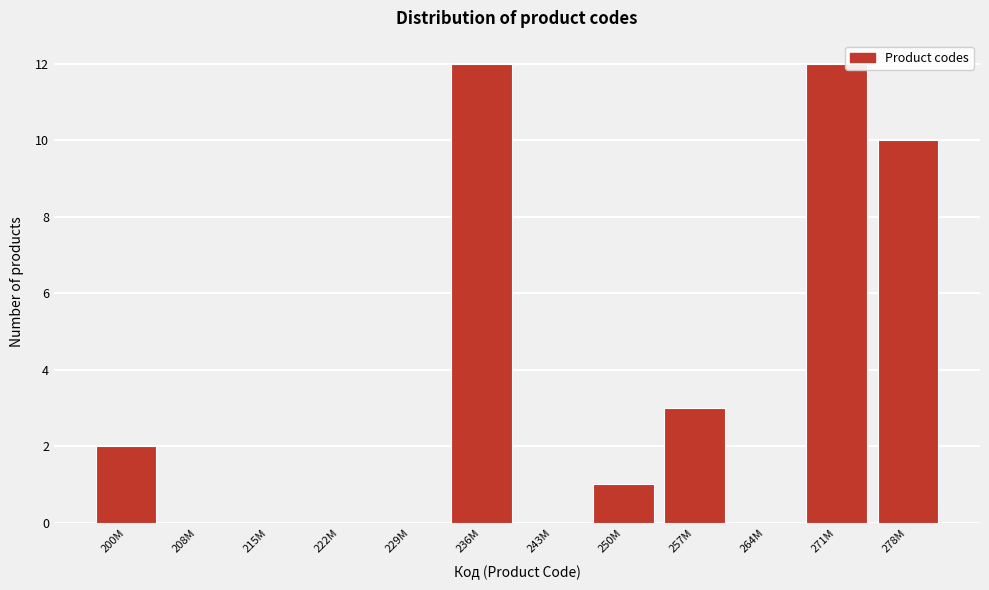

Reading left to right, transcribe all the data shown in this chart.

200M=2	208M=0	215M=0	222M=0	229M=0	236M=12	243M=0	250M=1	257M=3	264M=0	271M=12	278M=10